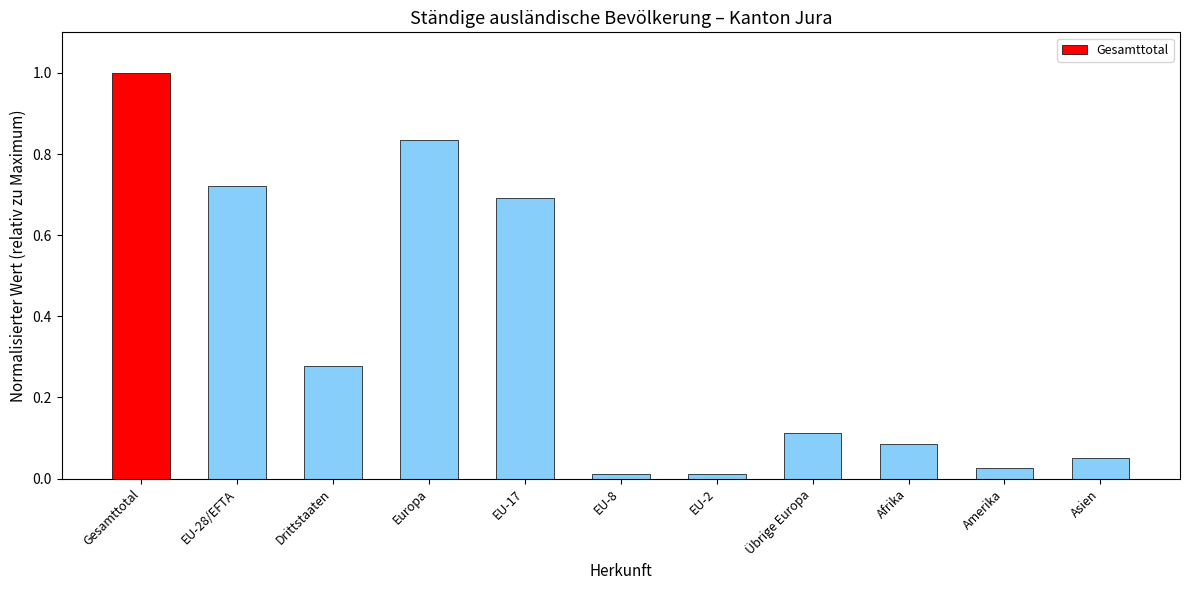

True or false: the data shows 0.0 at EU-2.

True